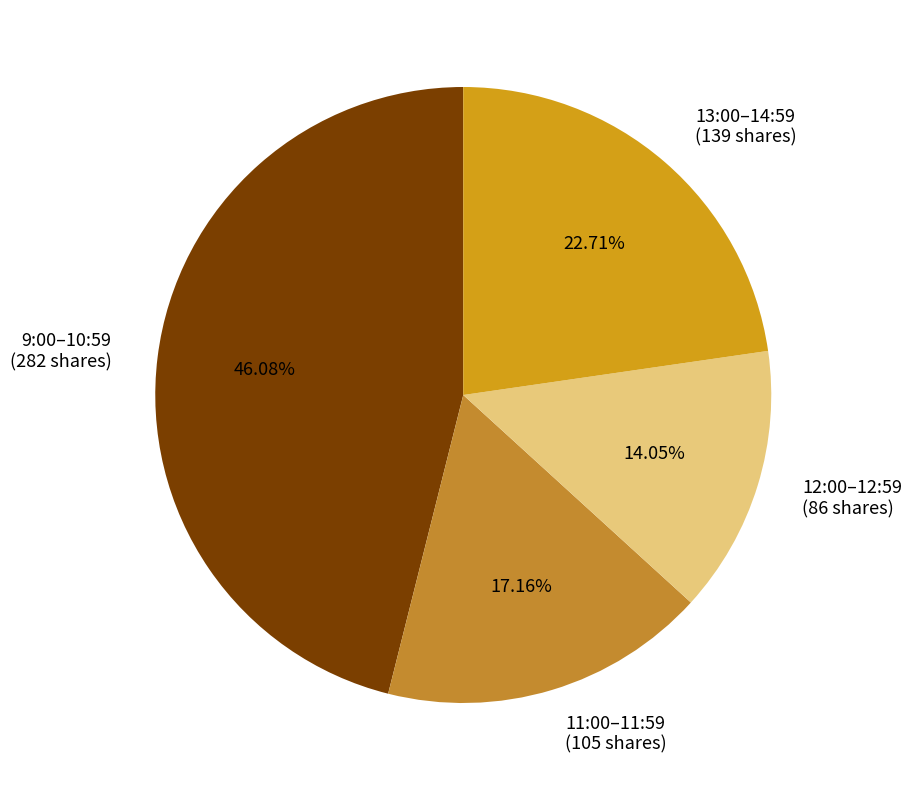

Approximately how many times larger is the value at 11:00–11:59 (105 shares) compared to 12:00–12:59 (86 shares)?

1.2